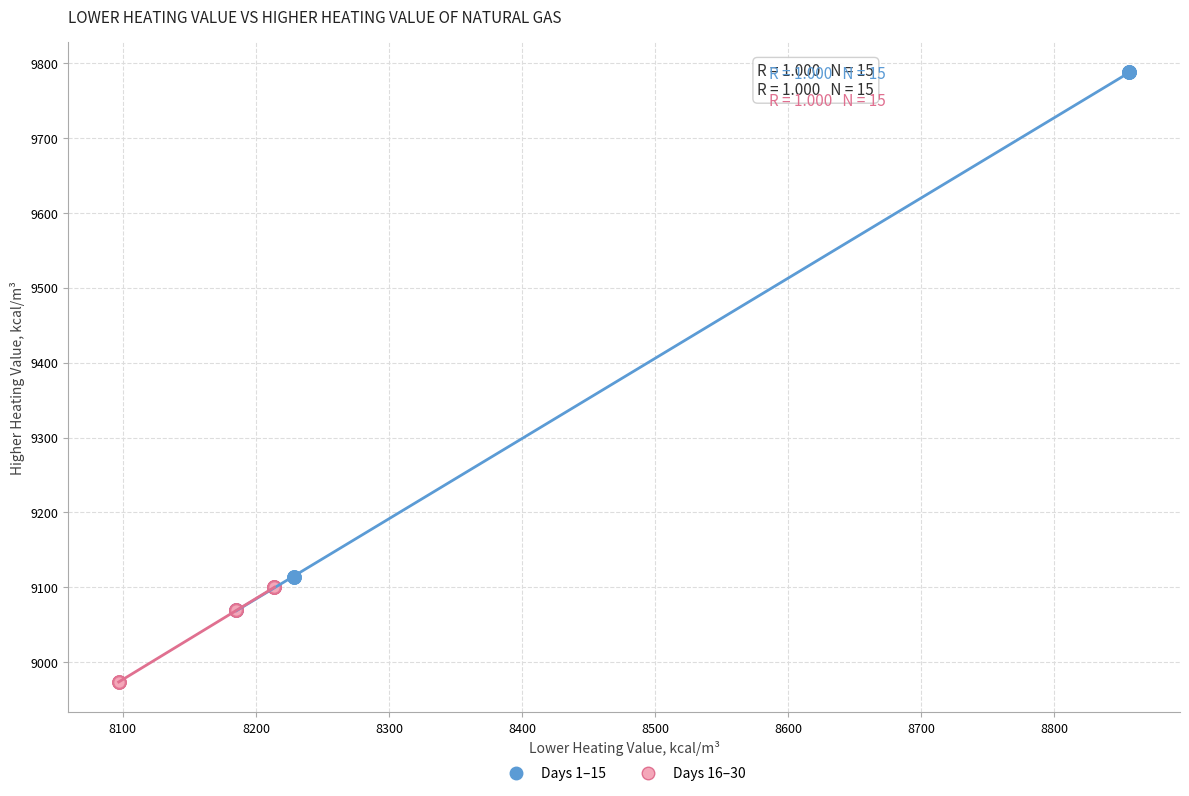

Which series contains the lowest Y value?

Days 16–30